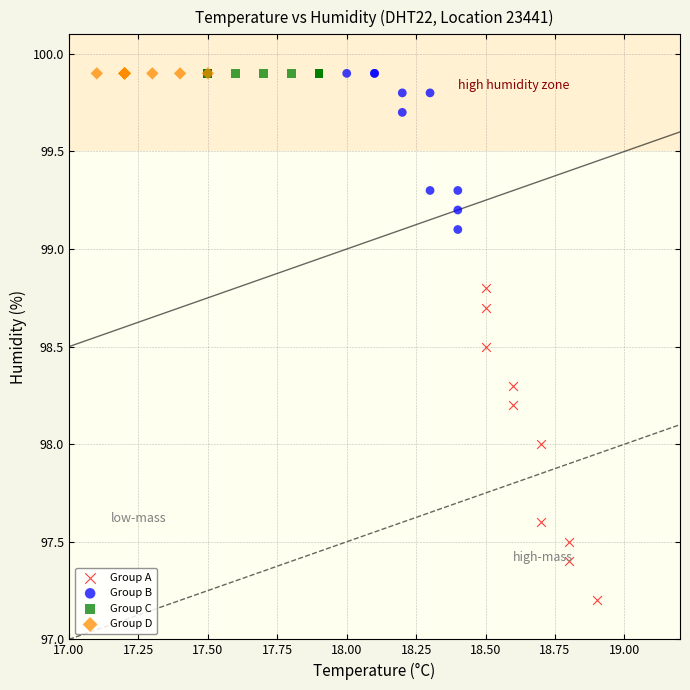

Which series reaches the minimum Y coordinate?

Group A